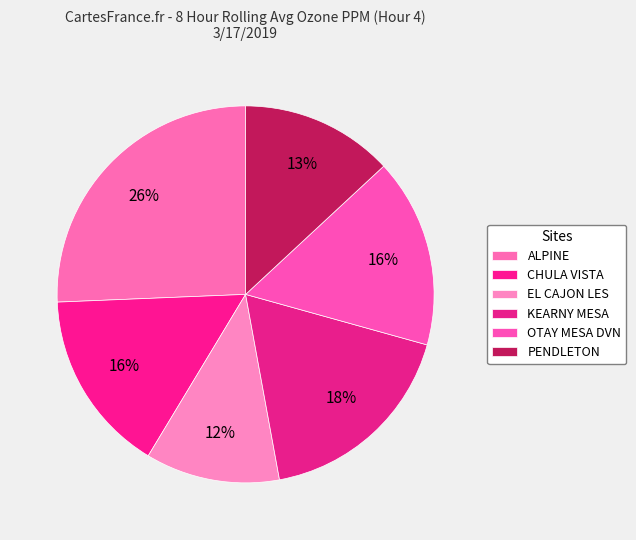

Rank the categories by value from lowest to highest.

EL CAJON LES, PENDLETON, CHULA VISTA, OTAY MESA DVN, KEARNY MESA, ALPINE